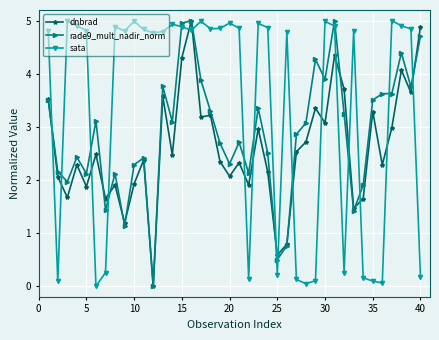

What is the value of the dnbrad point at the 22nd from the left?

1.9